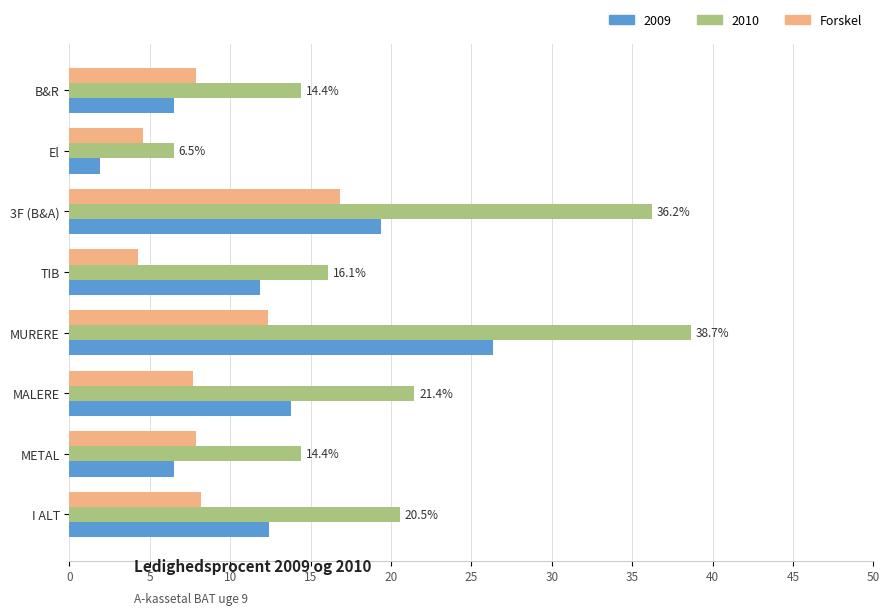

Rank the series by their average value, from highest to lowest.

2010, 2009, Forskel